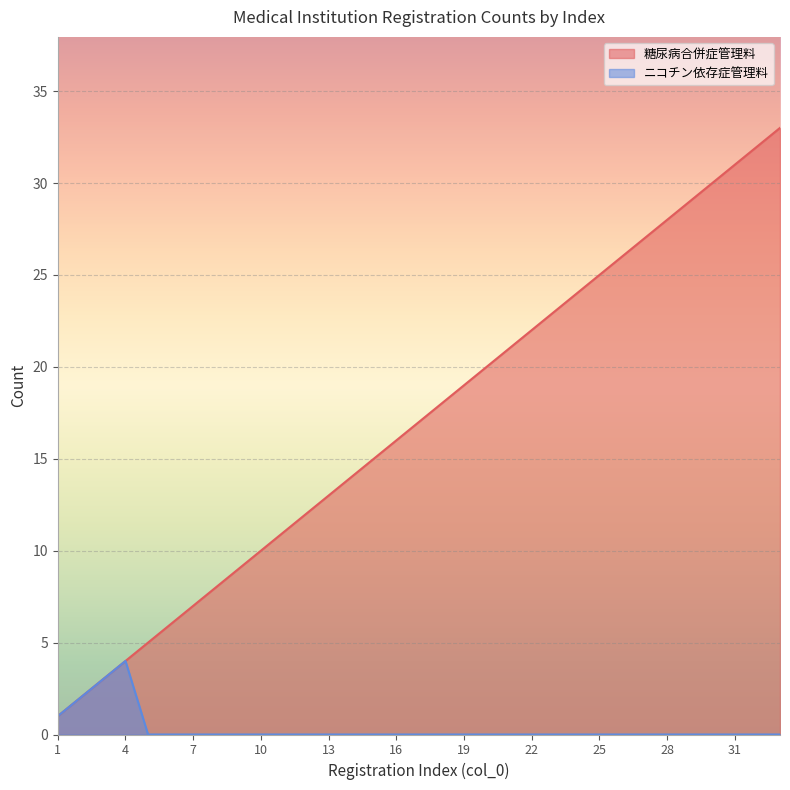

What is the value of the 糖尿病合併症管理料 point at the 17th from the left?

17